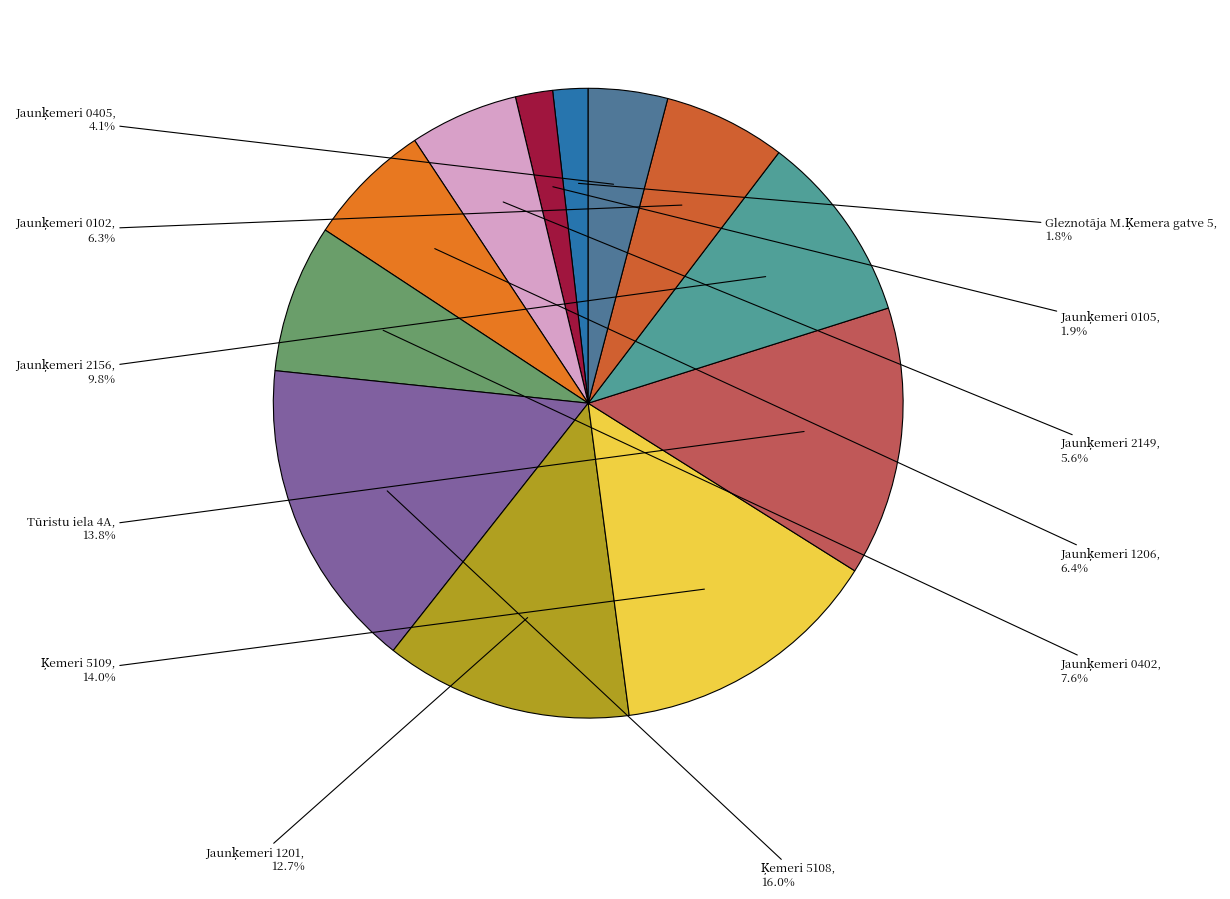

How many segments does this pie chart have?

12